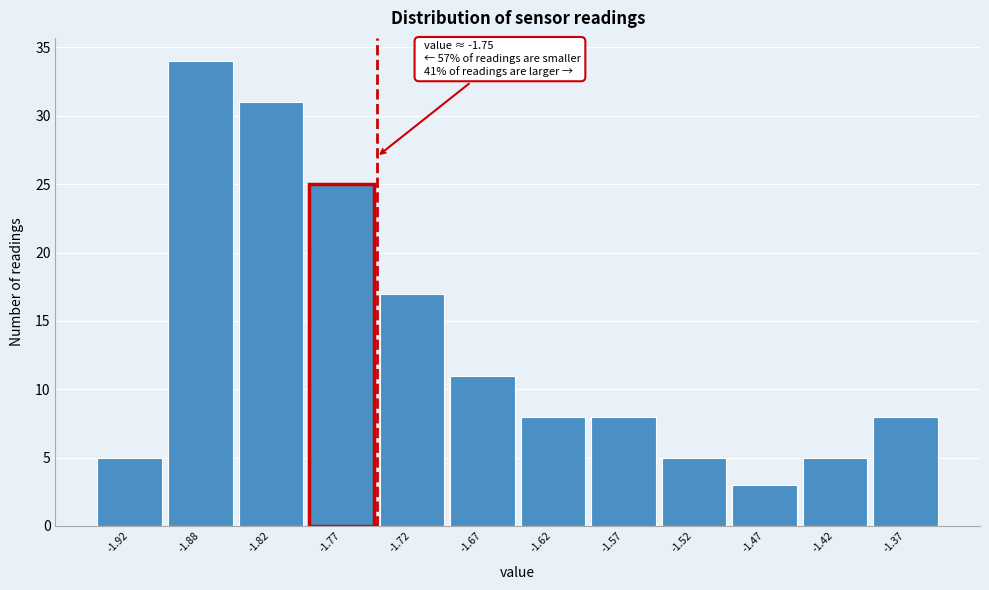

Over which range of the x-axis is the bar tallest?

-1.90 to -1.85